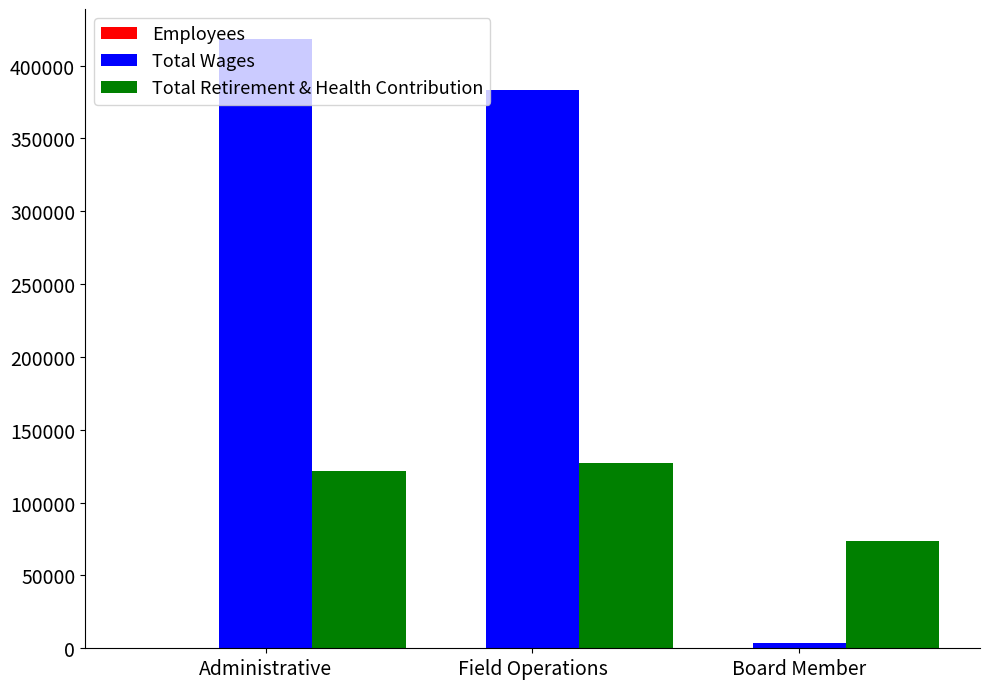

Between Administrative and Board Member, which series saw the biggest shift?

Total Wages